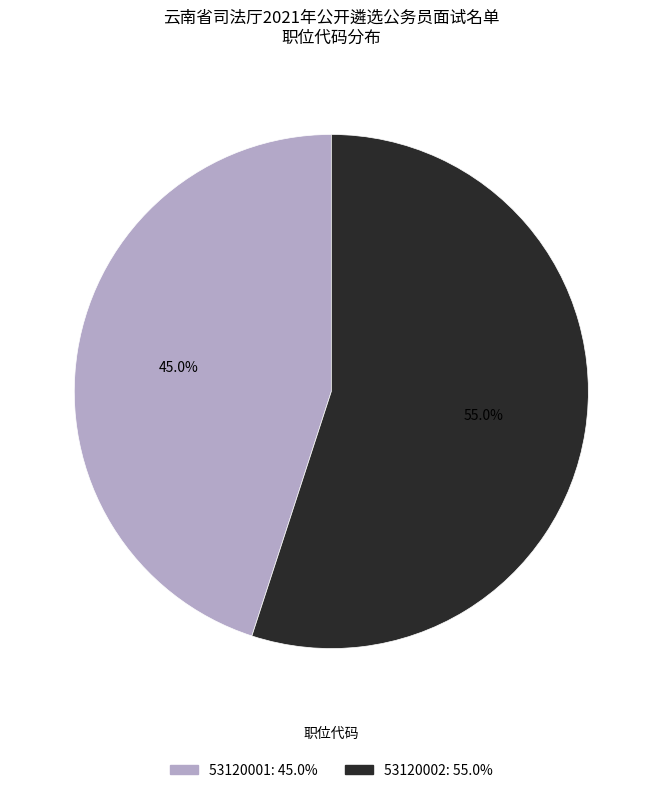

How many segments does this pie chart have?

2